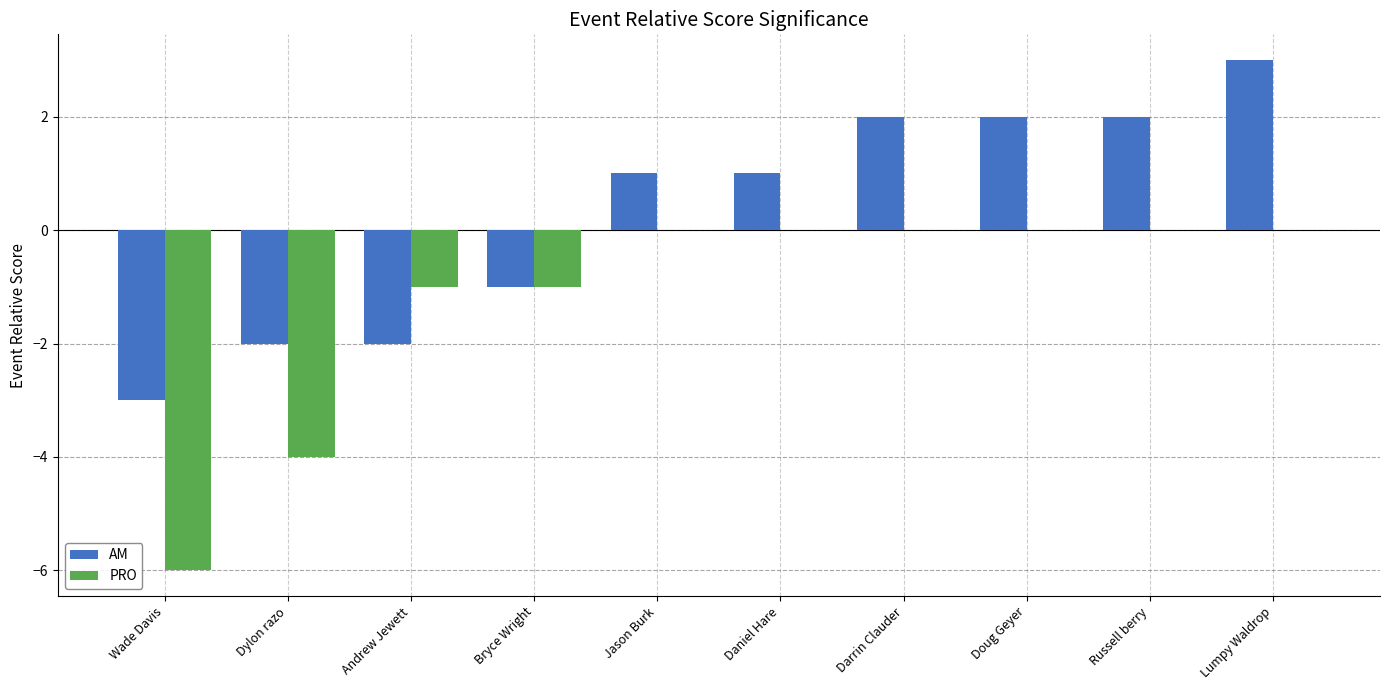

What is the total value across all series at Doug Geyer?

2